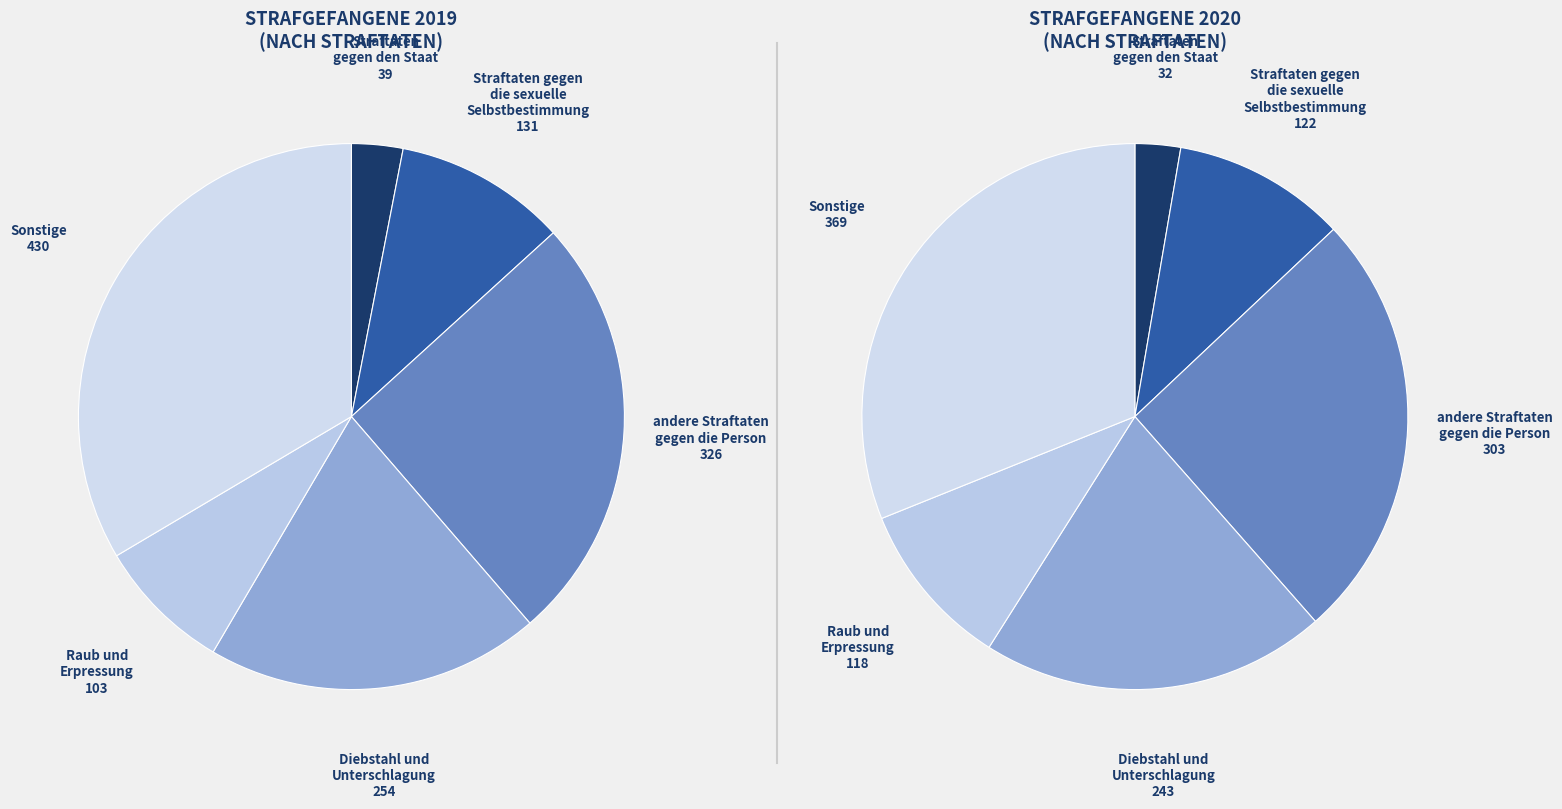

Count the number of slices in the pie.

6